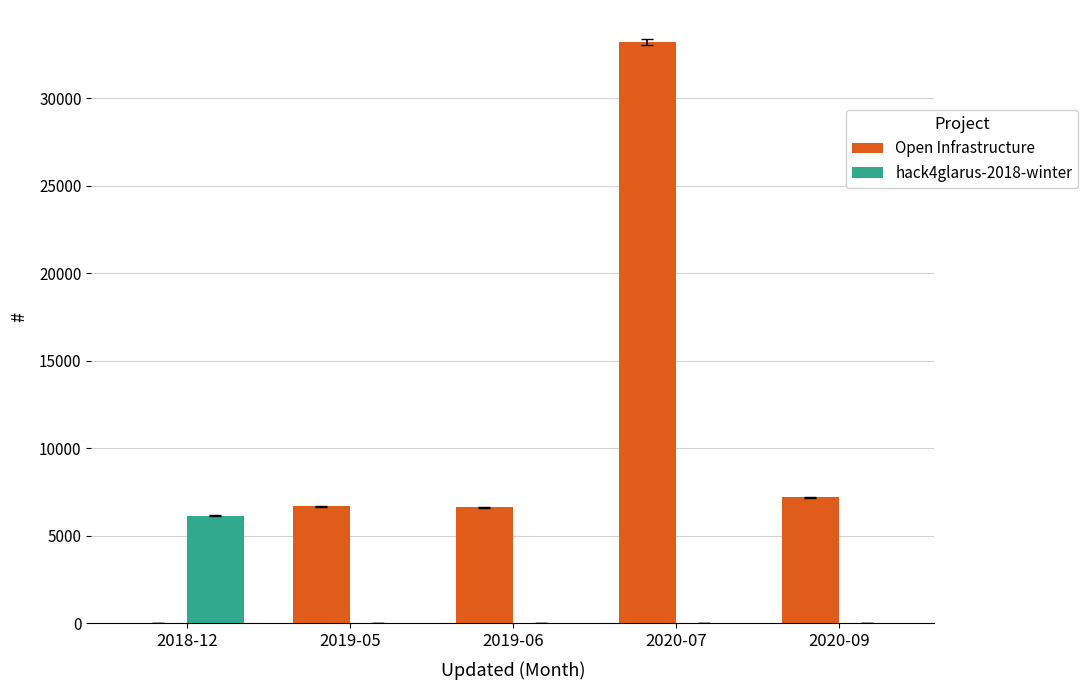

The value of Open Infrastructure at 2019-05 is 6697. True or false?

True